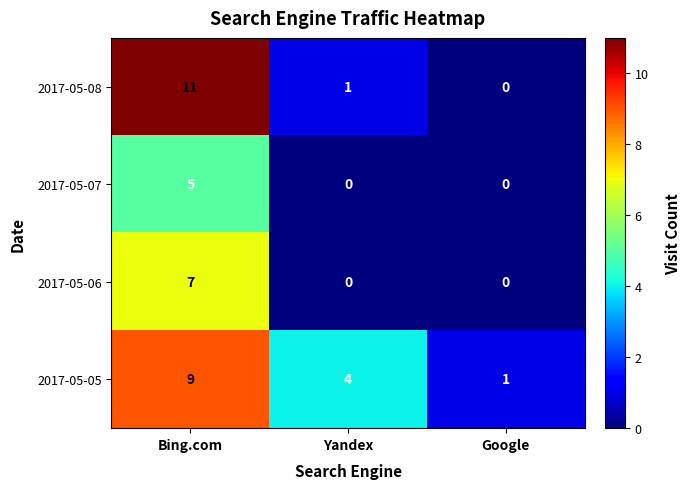

Where does the 2017-05-05 series first go above 4?

Bing.com